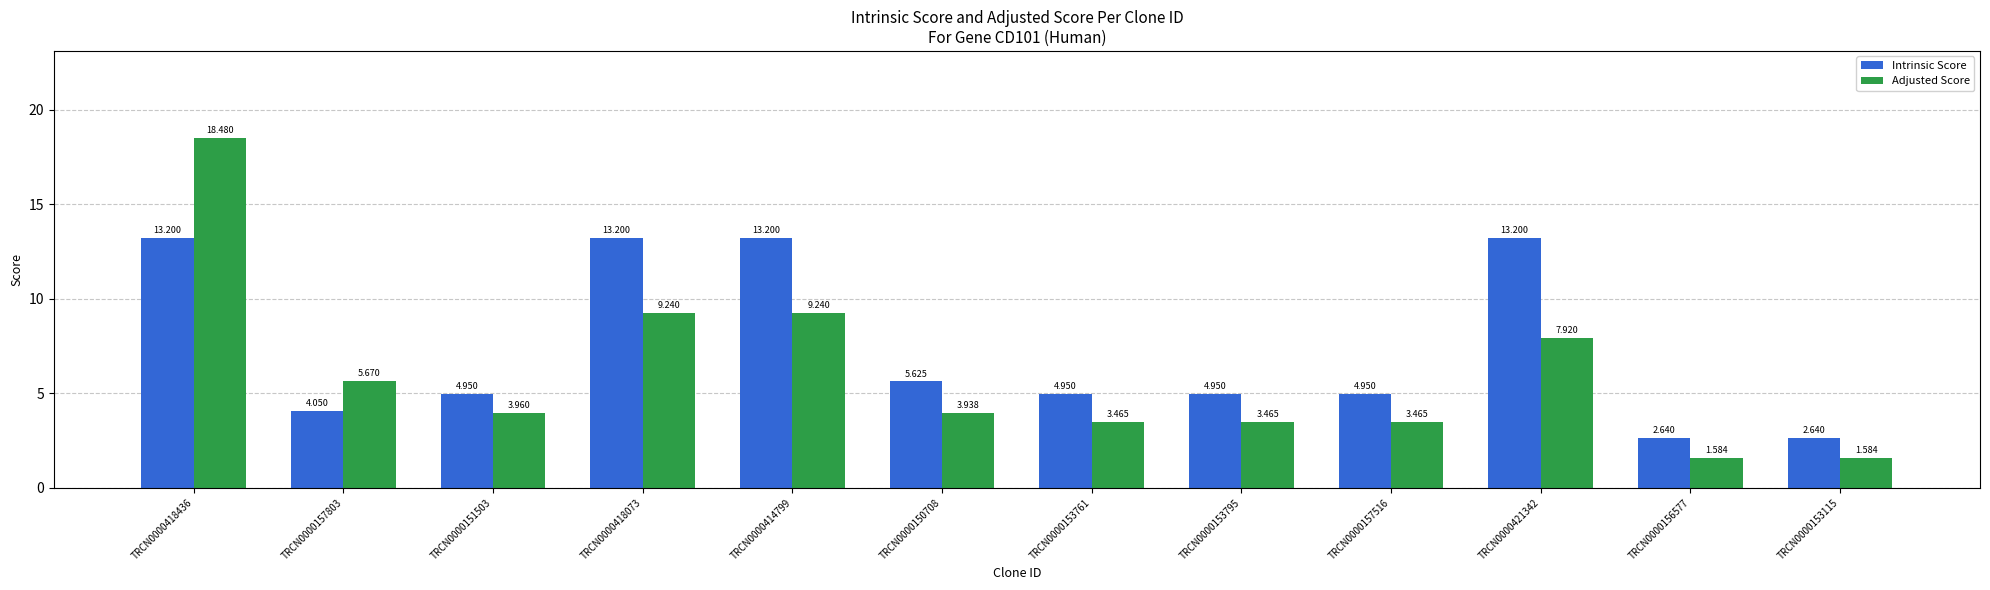

Rank the series by their average value, from lowest to highest.

Adjusted Score, Intrinsic Score